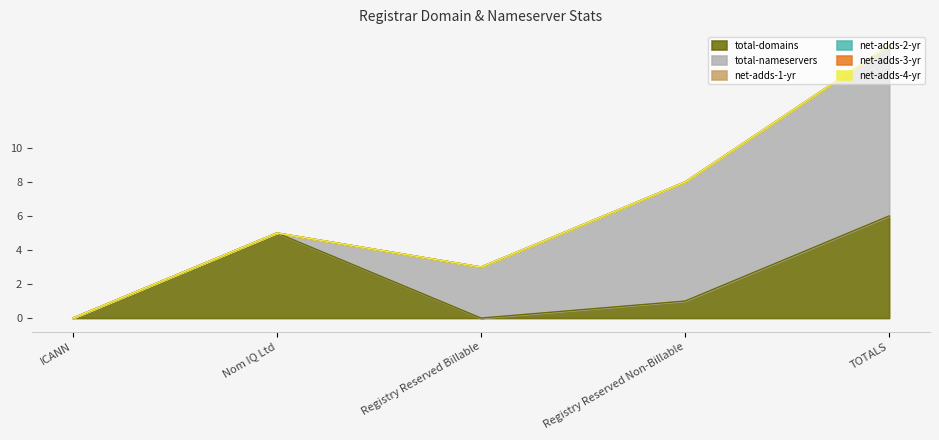

Reading left to right, list all the values displayed in this chart.

total-domains: 0	5	0	1	6
total-nameservers: 0	0	3	7	10
net-adds-1-yr: 0	0	0	0	0
net-adds-2-yr: 0	0	0	0	0
net-adds-3-yr: 0	0	0	0	0
net-adds-4-yr: 0	0	0	0	0